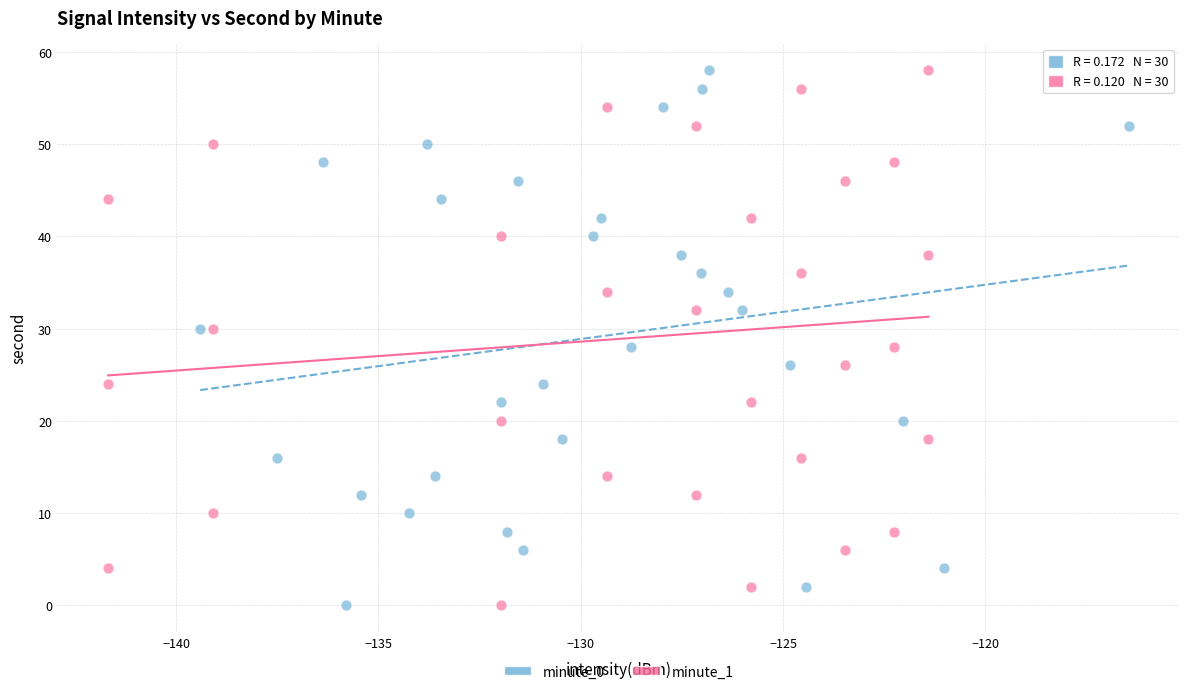

What are all the series names shown in the legend?

minute_0, minute_1